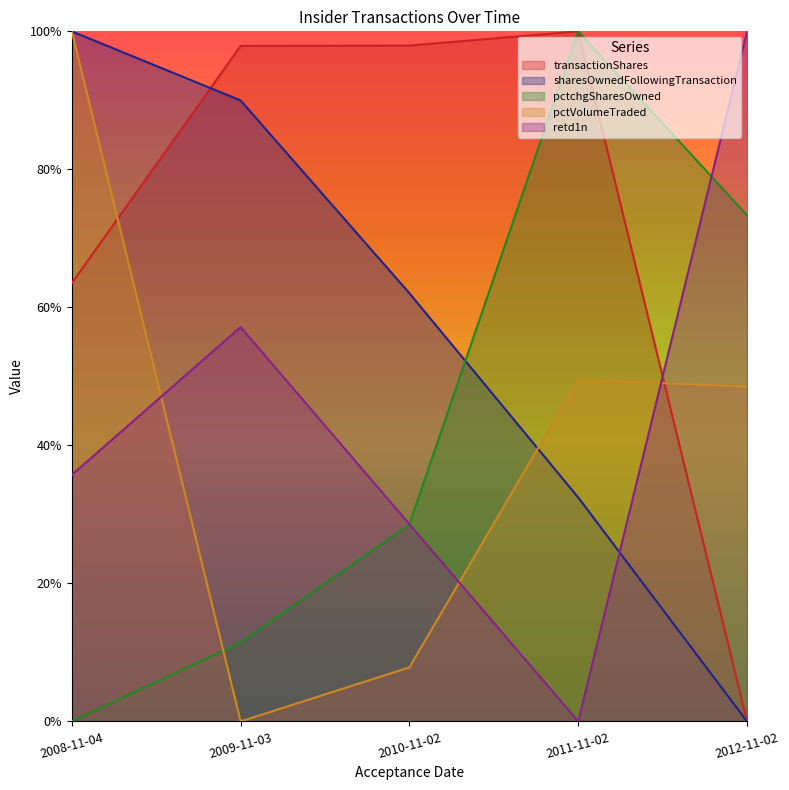

Count the number of data series in this chart.

5